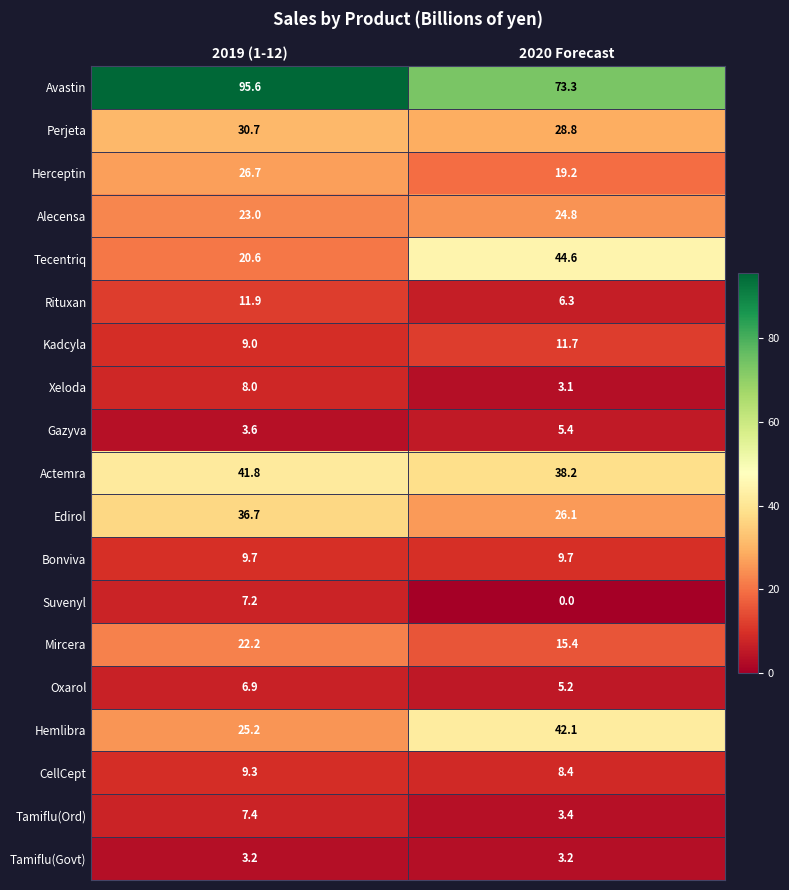

What is the total value across all series at 2020 Forecast?

368.9